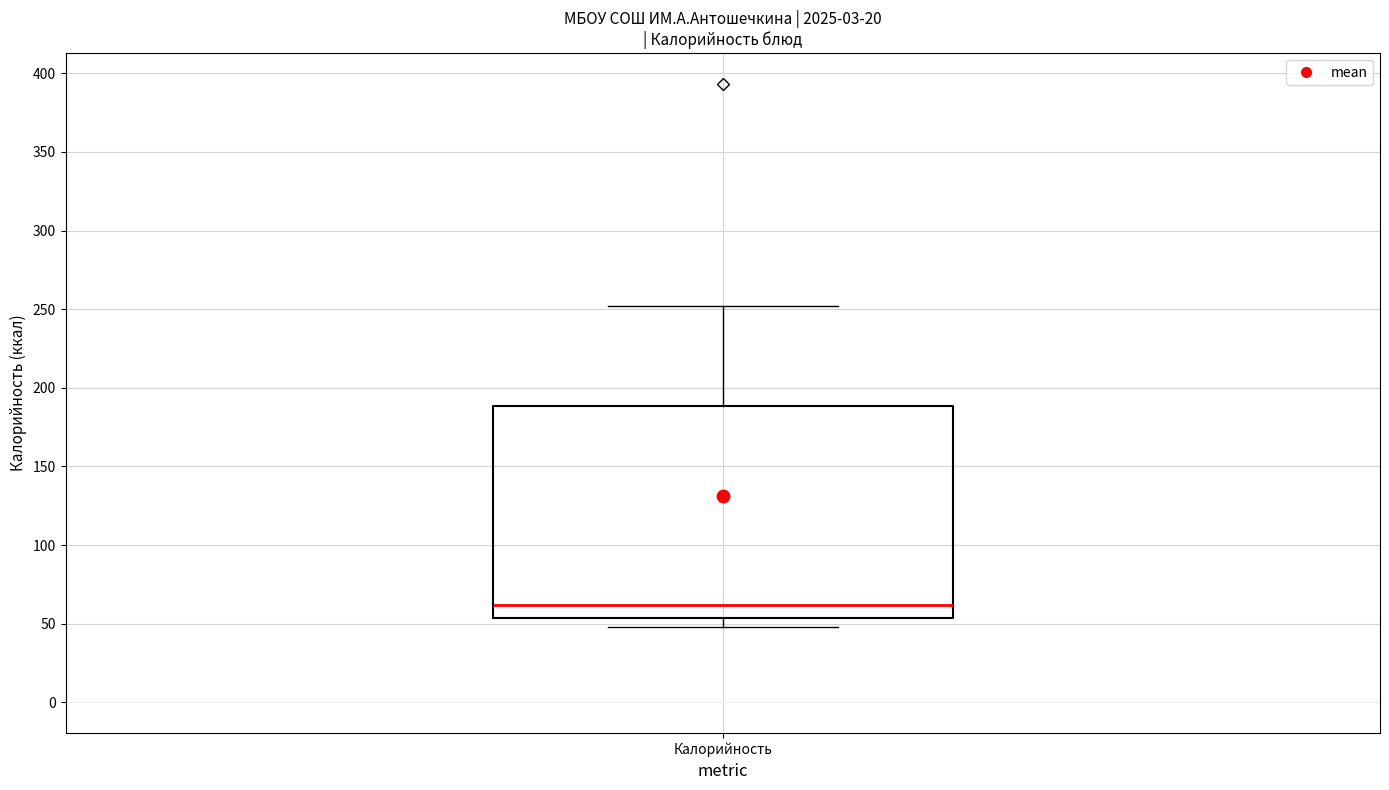

Transcribe this box plot: give where the median line is, the range the box spans, and where the two whiskers end, as read against the y-axis. The values are not printed on the chart, so give them approximately, as read against the axis.

median 60, box 55 to 190, whiskers 50 to 250